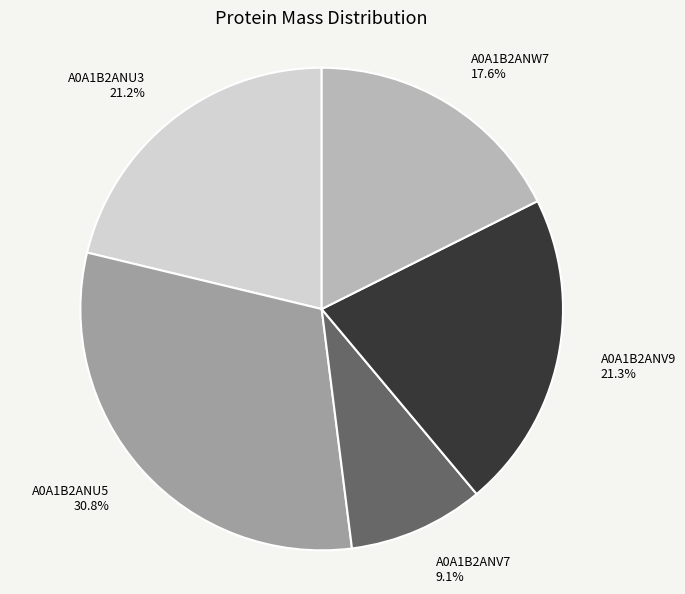

Which slice is the largest?

A0A1B2ANU5